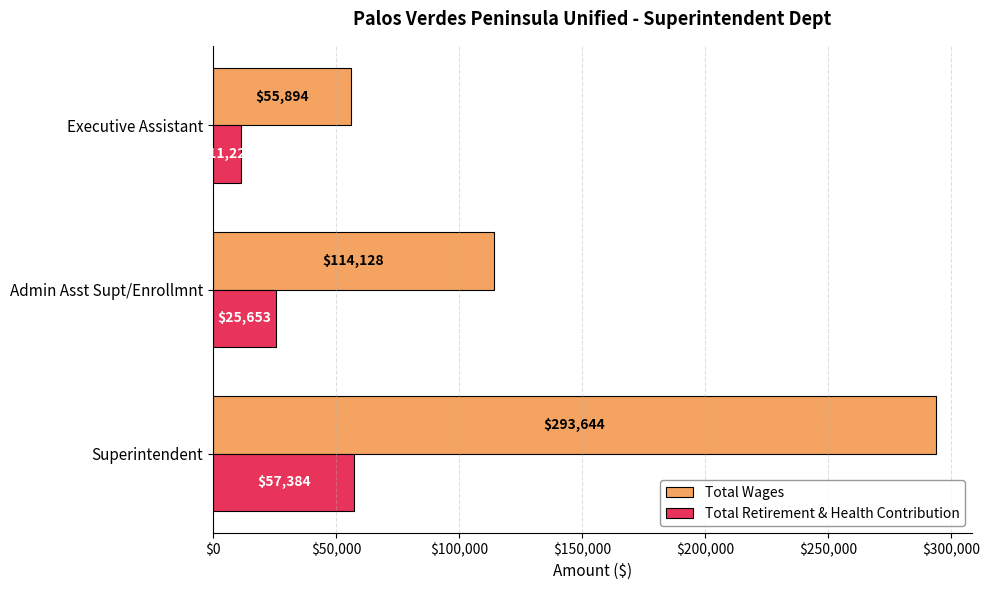

What is the difference between the second highest and minimum values in the Total Wages series?

58234